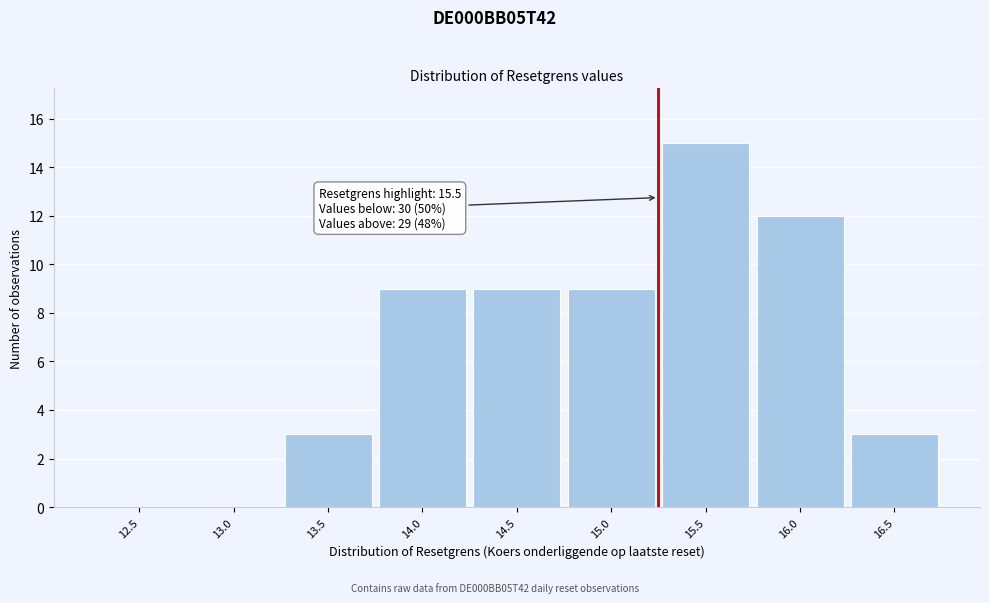

Reading right to left, what are all the values shown in this chart?

16.5=3	16.0=12	15.5=15	15.0=9	14.5=9	14.0=9	13.5=3	13.0=0	12.5=0